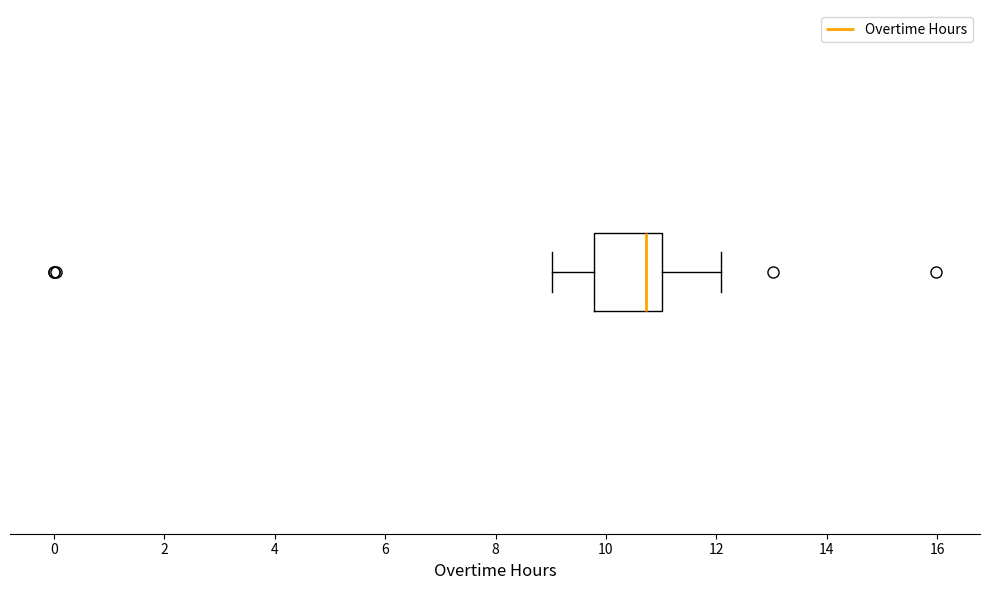

Transcribe this box plot: give where the median line is, the range the box spans, and where the two whiskers end, as read against the x-axis. The values are not printed on the chart, so give them approximately, as read against the axis.

median 10.8, box 9.8 to 11.0, whiskers 9.0 to 12.0